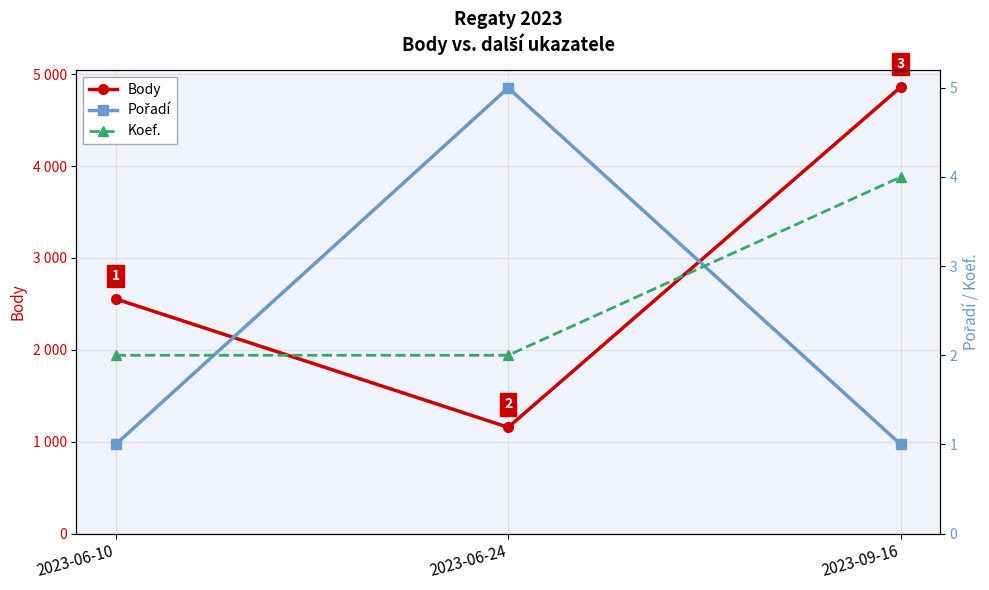

Rank the series by their maximum value, from highest to lowest.

Body, Pořadí, Koef.